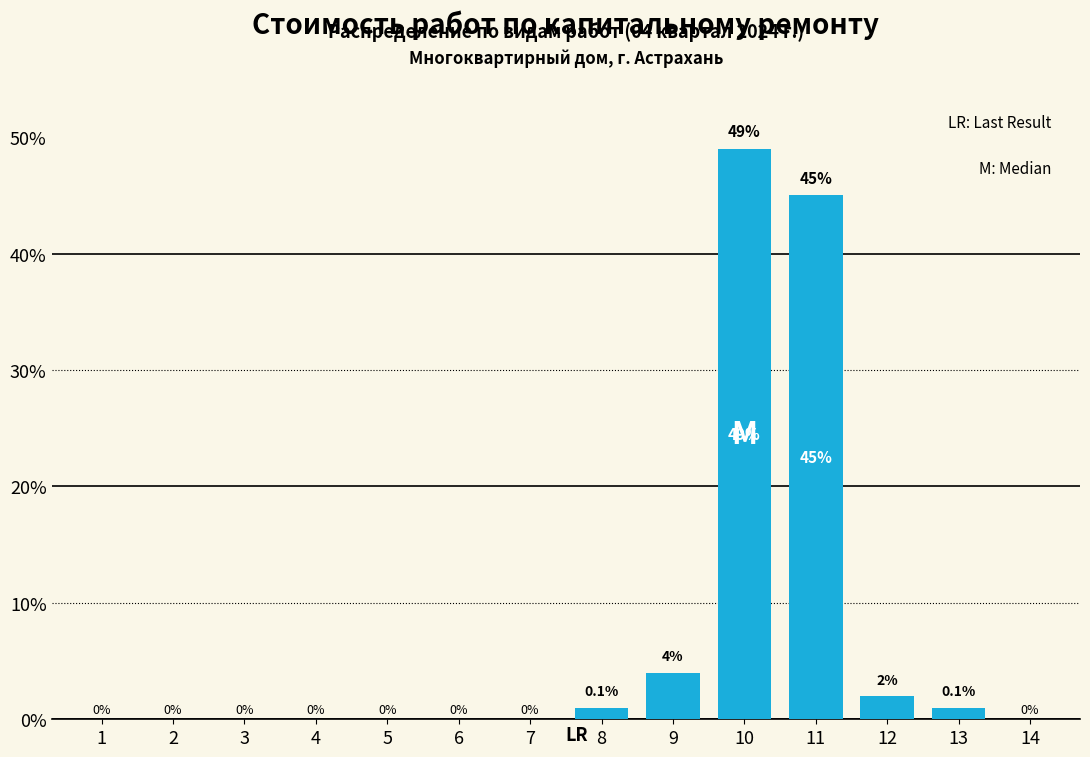

Reading left to right, extract all data points from this chart.

1=0	2=0	3=0	4=0	5=0	6=0	7=0	8=1	9=4	10=49	11=45	12=2	13=1	14=0